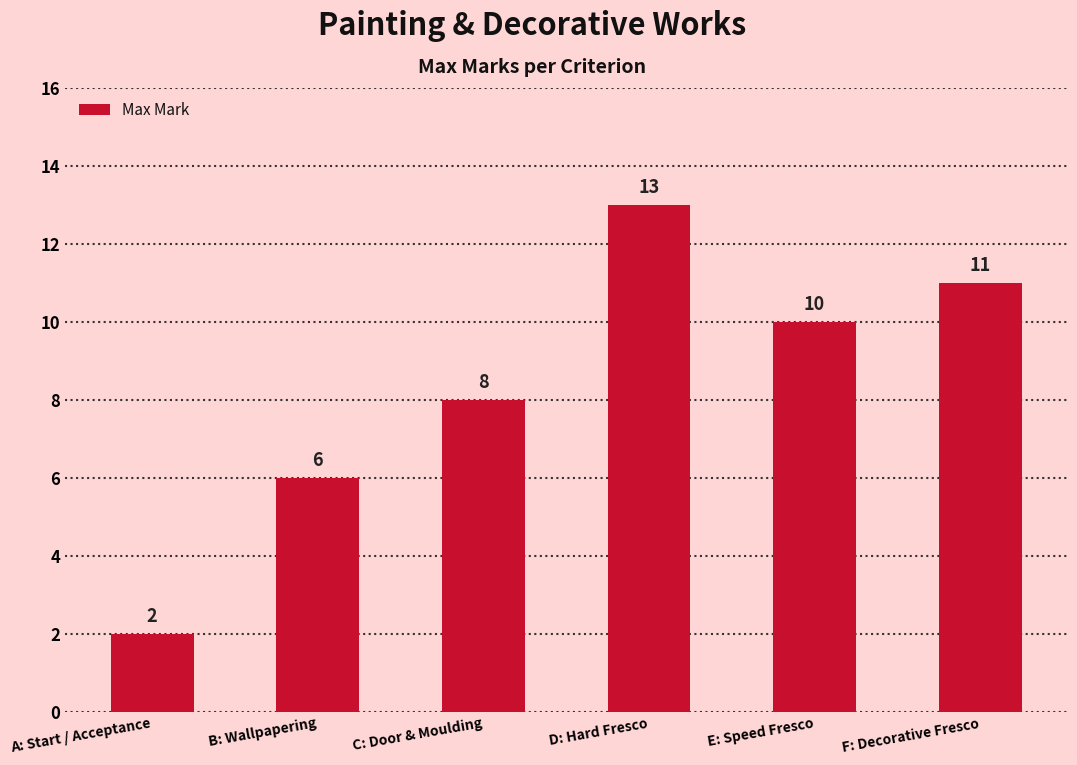

At which category does the chart reach its minimum across all series?

A: Start / Acceptance